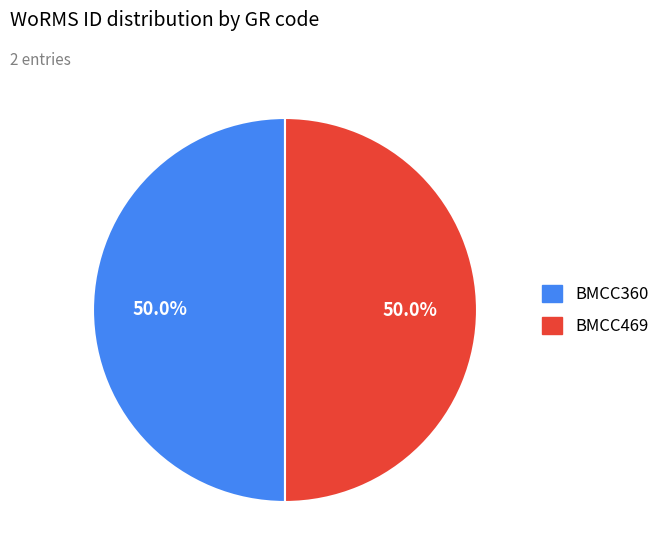

Approximately how many times larger is the value at BMCC469 compared to BMCC360?

1.0